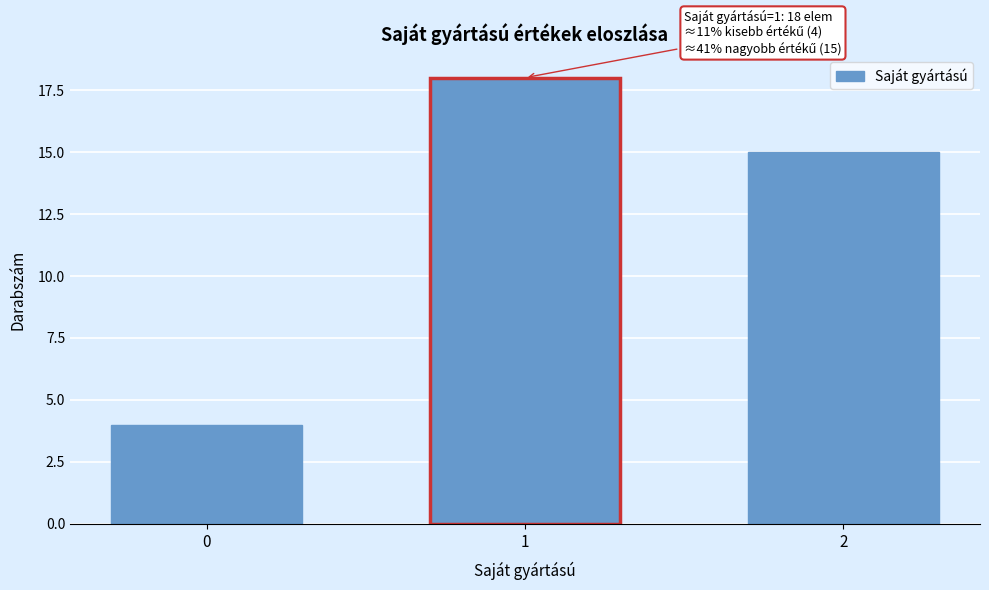

Reading left to right, transcribe all the data shown in this chart.

0=4	1=18	2=15